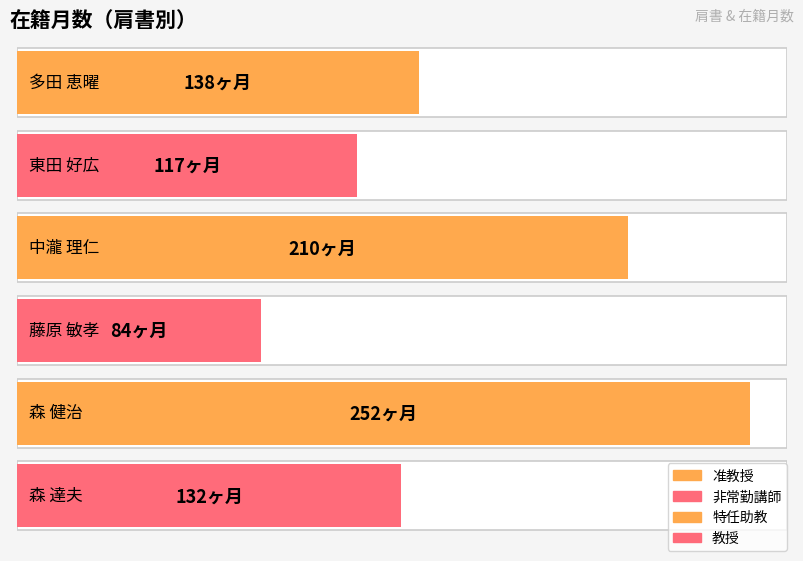

What is the greatest value displayed?

252